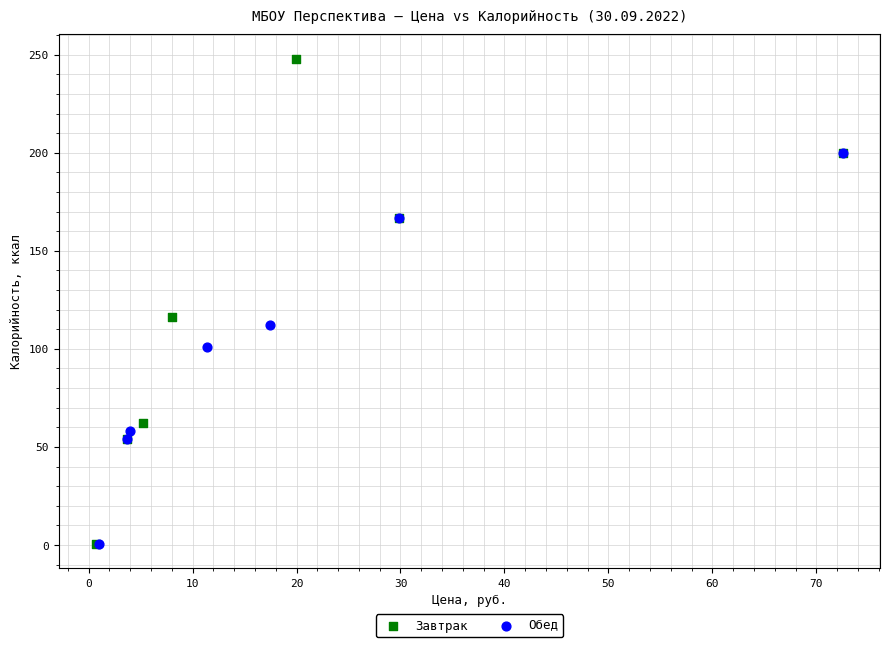

What are all the series names shown in the legend?

Завтрак, Обед